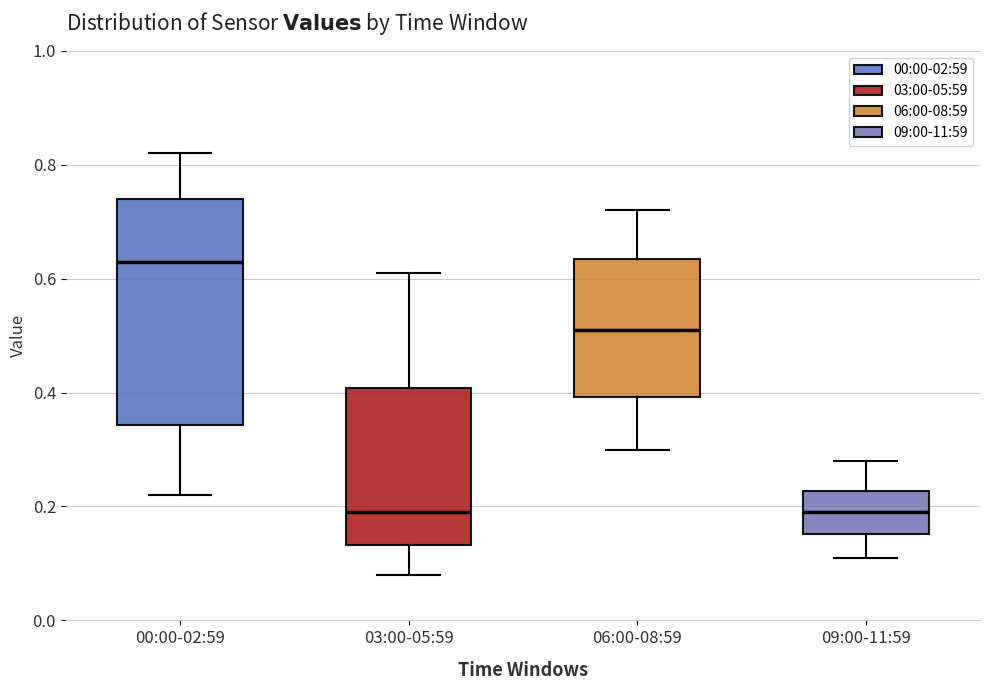

Which box has the highest median line?

00:00-02:59